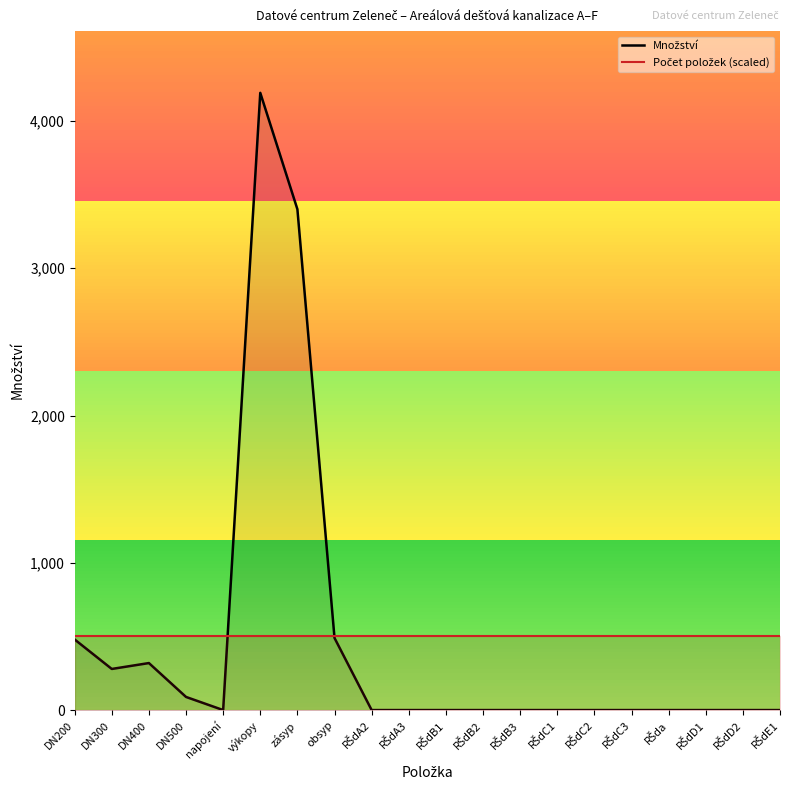

At which category does Množství reach its first local peak?

DN400